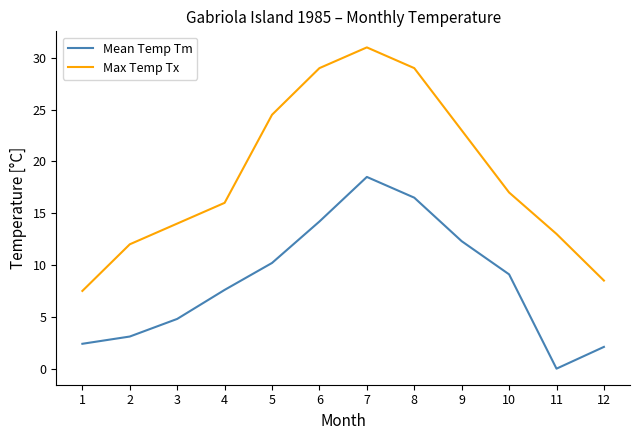

Count the number of data series in this chart.

2